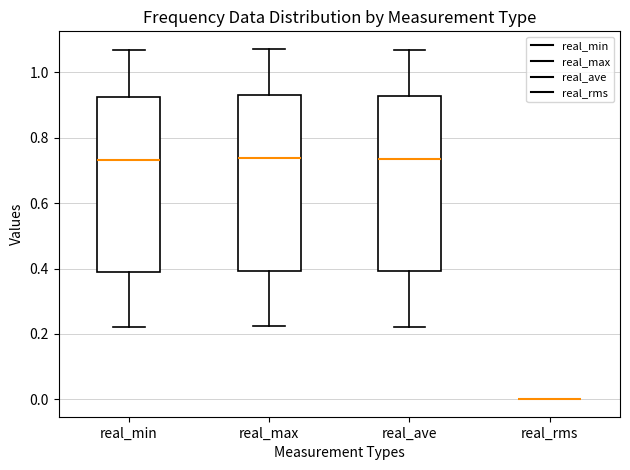

Where does the median line of the box for real_max sit on the y-axis? The values are not printed on the chart, so give them approximately, as read against the axis.

0.74